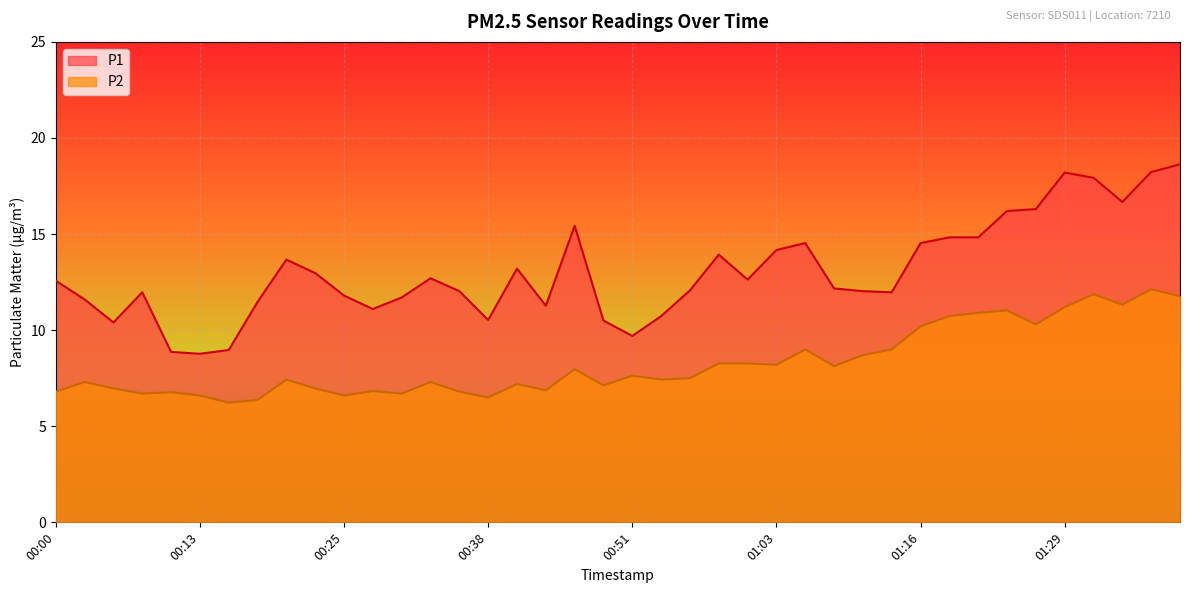

At which category does the chart reach its peak across all series?

01:39